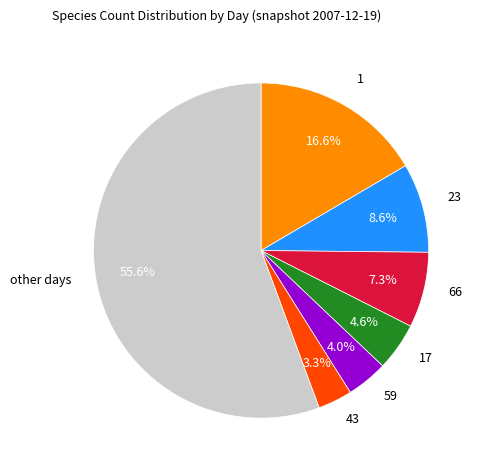

How many segments does this pie chart have?

7